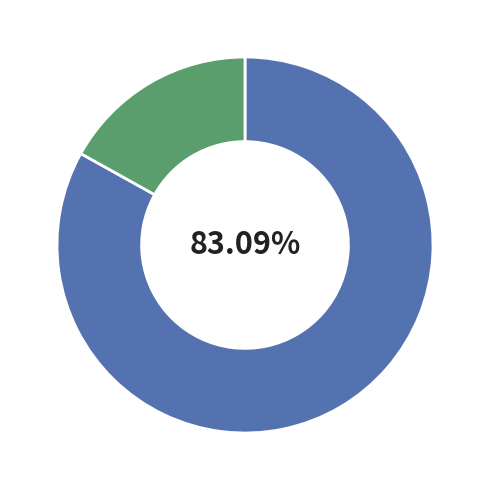

To the nearest percent, what is the difference between the largest and smallest slice percentages?

66%